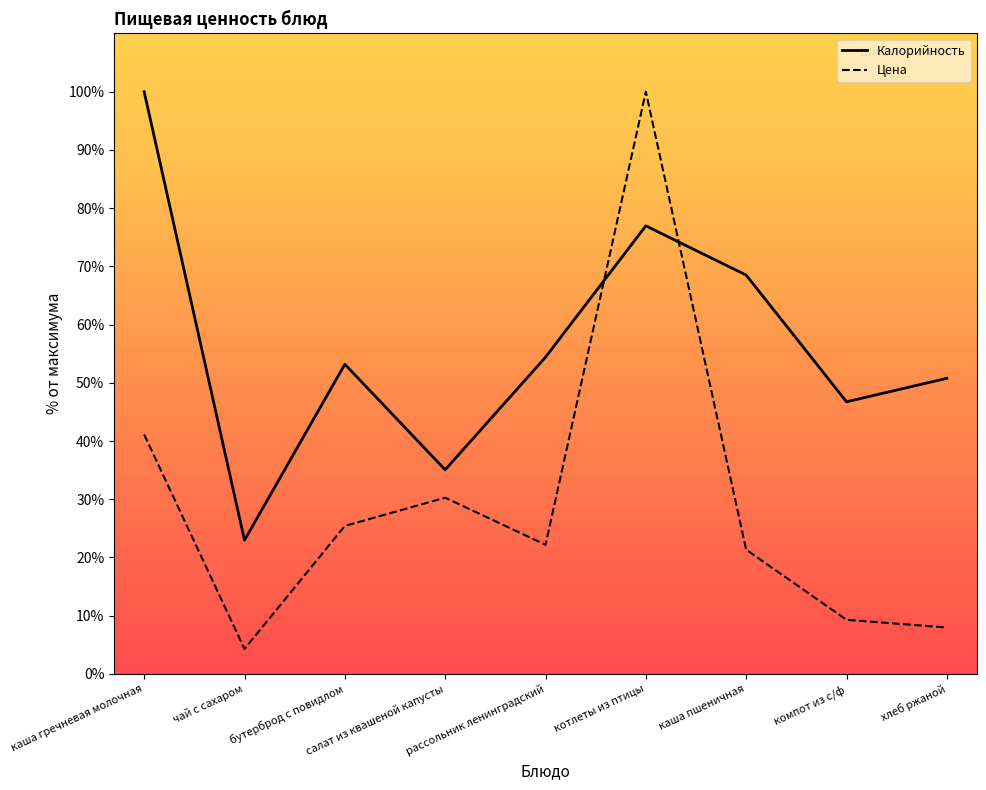

What is the minimum value for Цена?

4.3